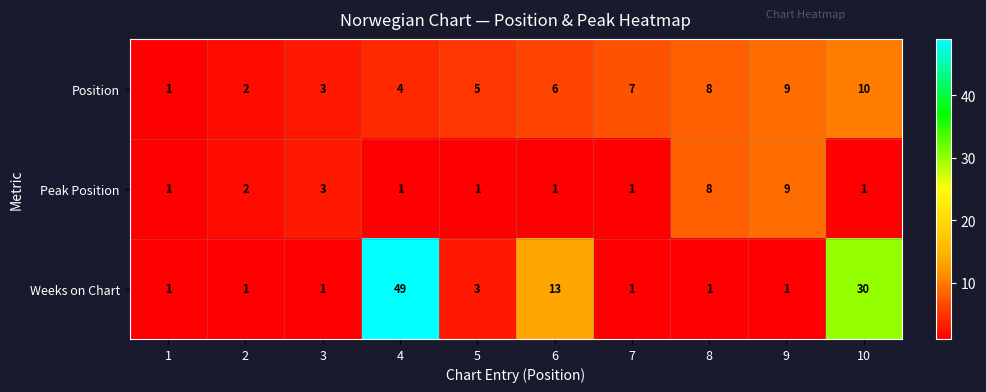

Which series has the largest range (max minus min)?

Weeks on Chart